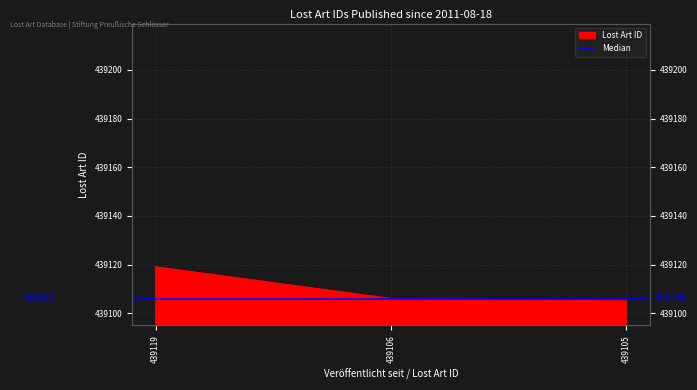

How many lines are shown in the chart?

1